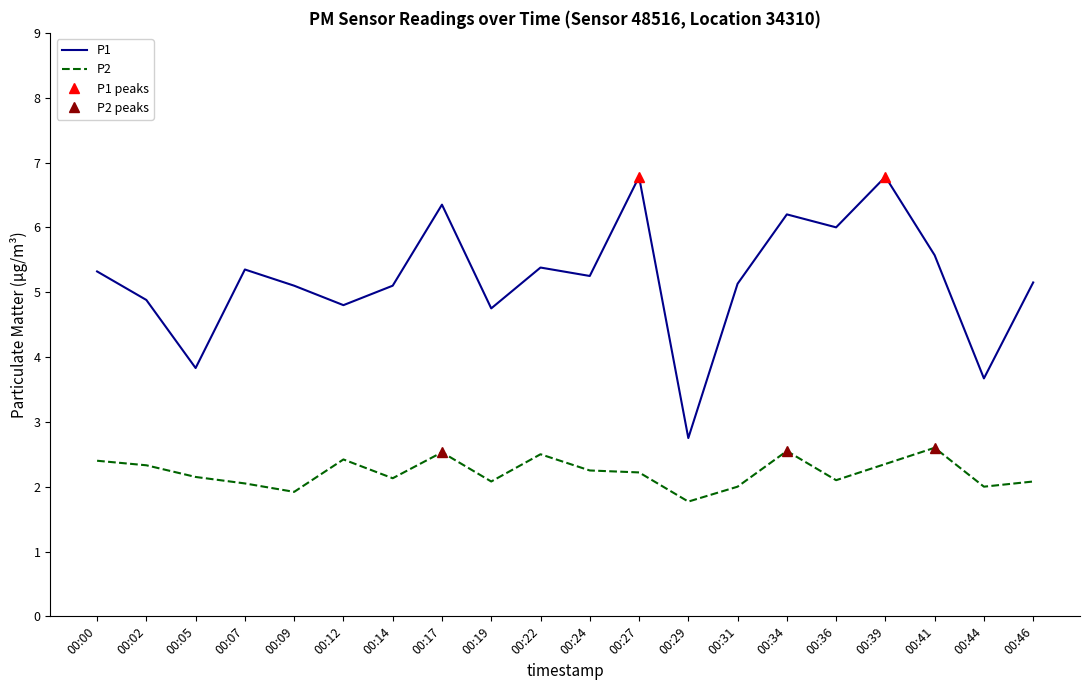

What is the difference between the P2 values at 00:41 and 00:17?

0.1